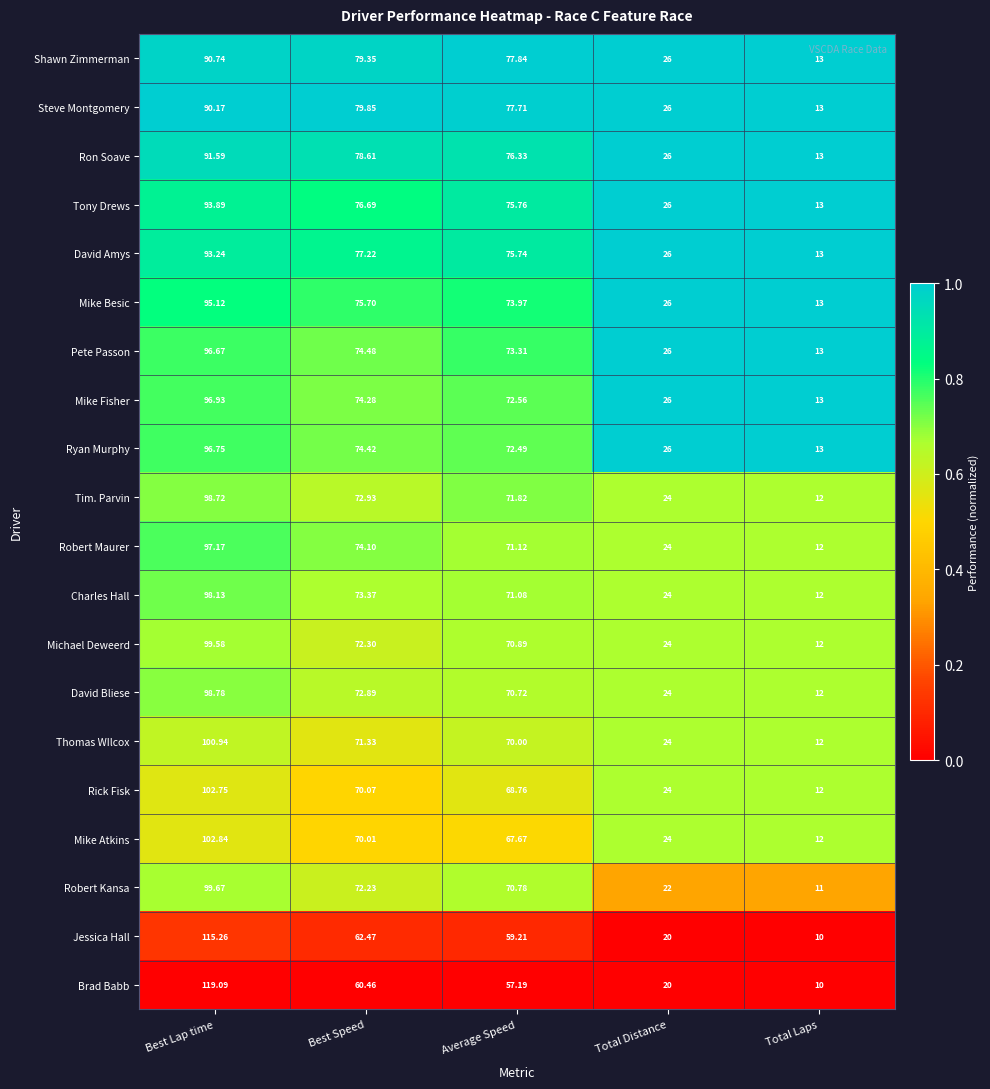

Rank the series by their maximum value, from highest to lowest.

Brad Babb, Jessica Hall, Mike Atkins, Rick Fisk, Thomas WIlcox, Robert Kansa, Michael Deweerd, David Bliese, Tim. Parvin, Charles Hall, Robert Maurer, Mike Fisher, Ryan Murphy, Pete Passon, Mike Besic, Tony Drews, David Amys, Ron Soave, Shawn Zimmerman, Steve Montgomery